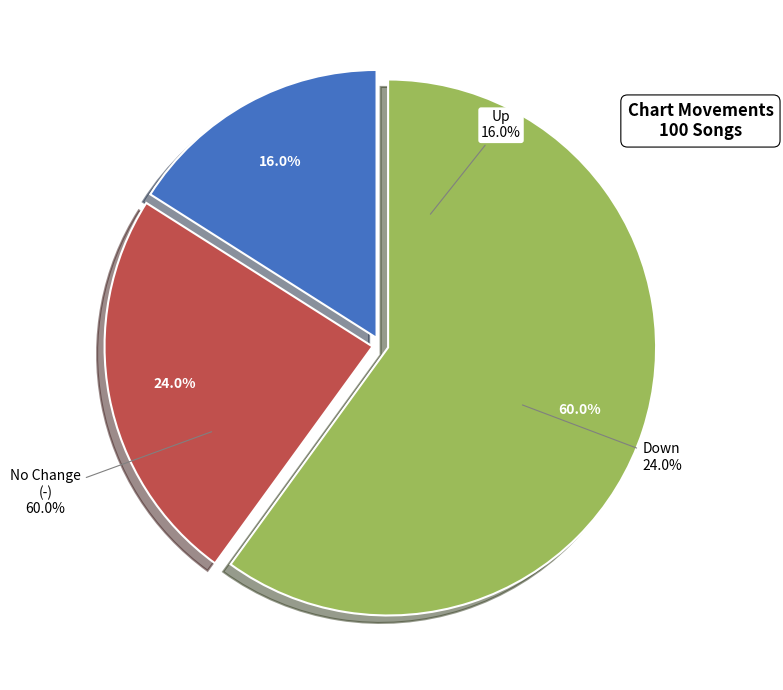

Combined, what portion of the pie is up and down?

40.0%